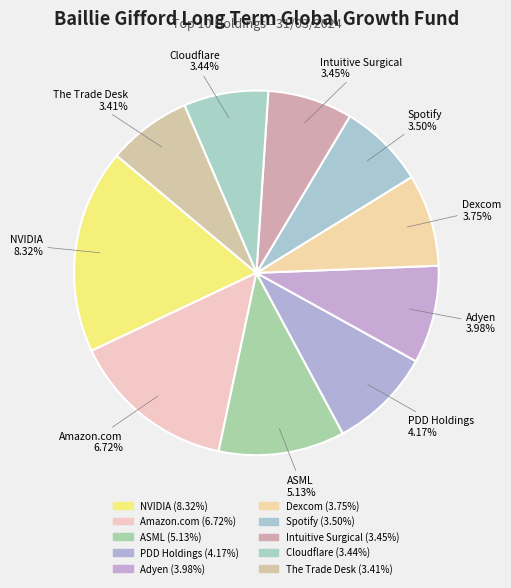

How much of the chart is everything except ASML?

88.8%